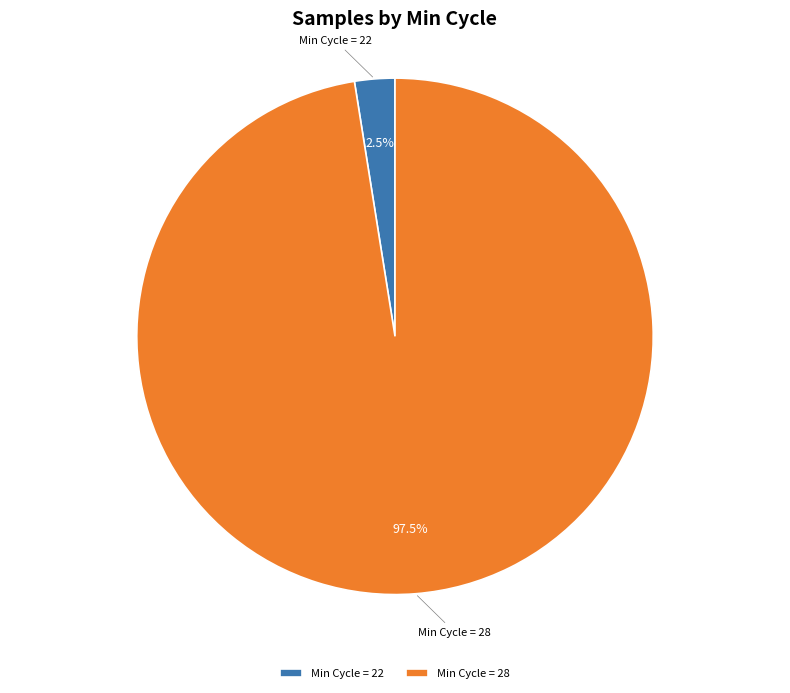

Rank the categories by value from lowest to highest.

Min Cycle = 22, Min Cycle = 28